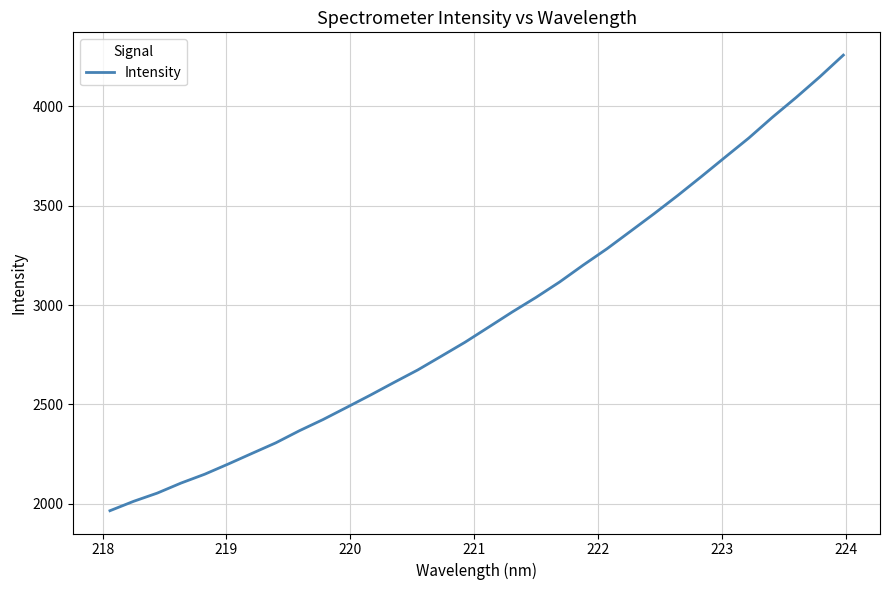

What is the greatest value displayed?

4257.6